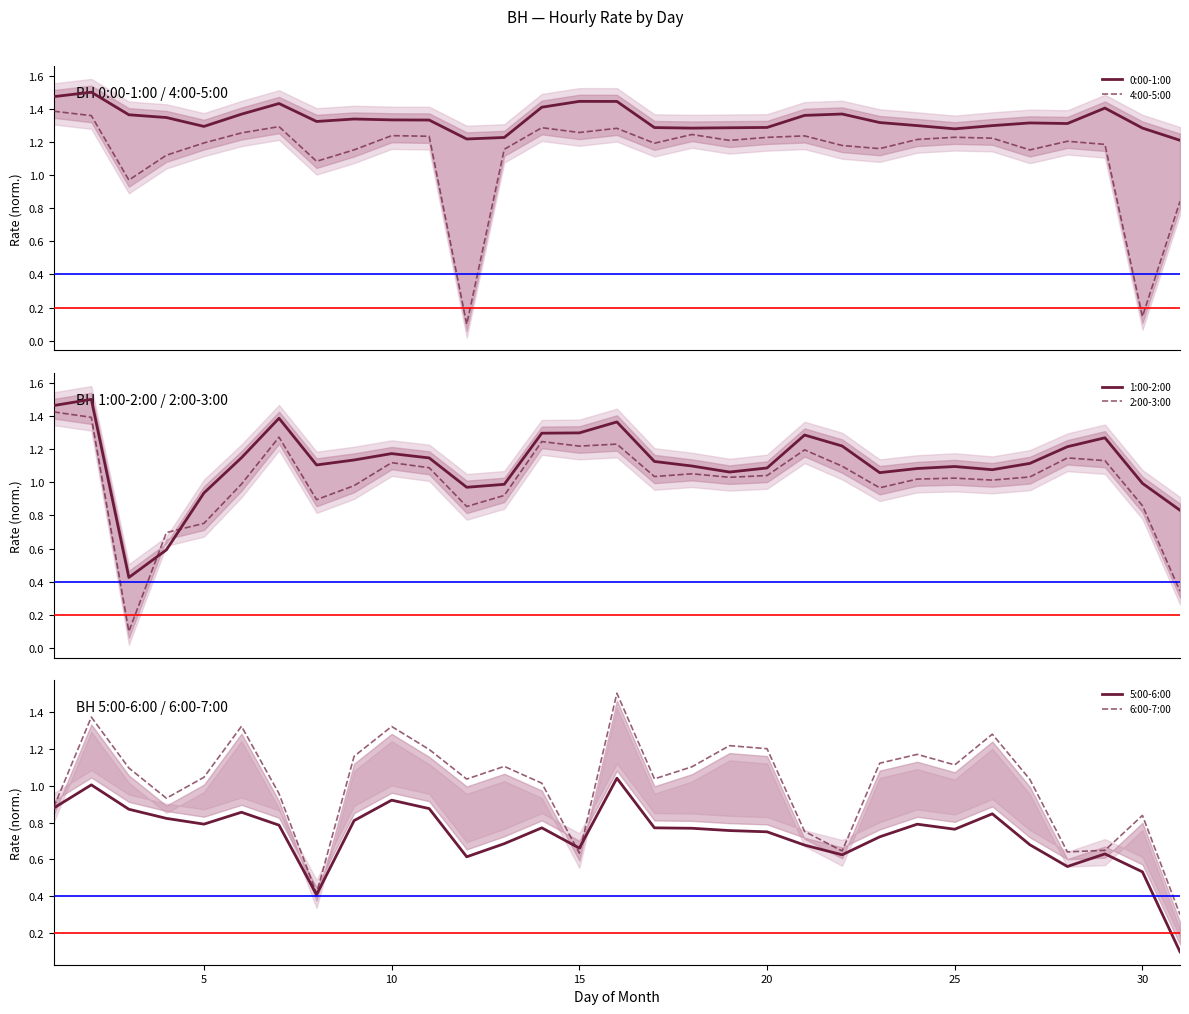

Count the number of data series in this chart.

6